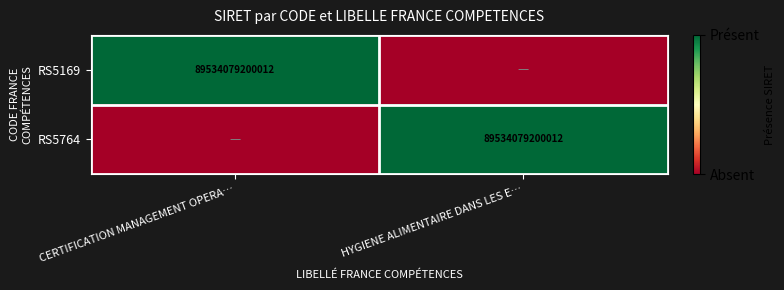

The value of RS5764 at HYGIENE ALIMENTAIRE DANS LES E… is 19967626521416. True or false?

False